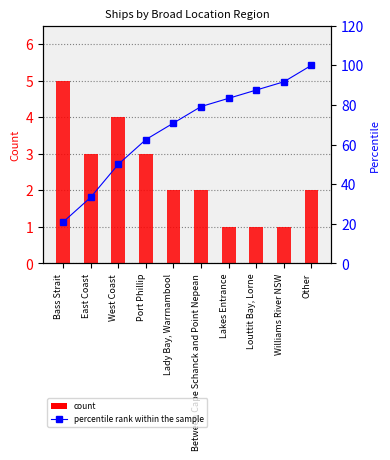

How many distinct data groups are displayed?

2